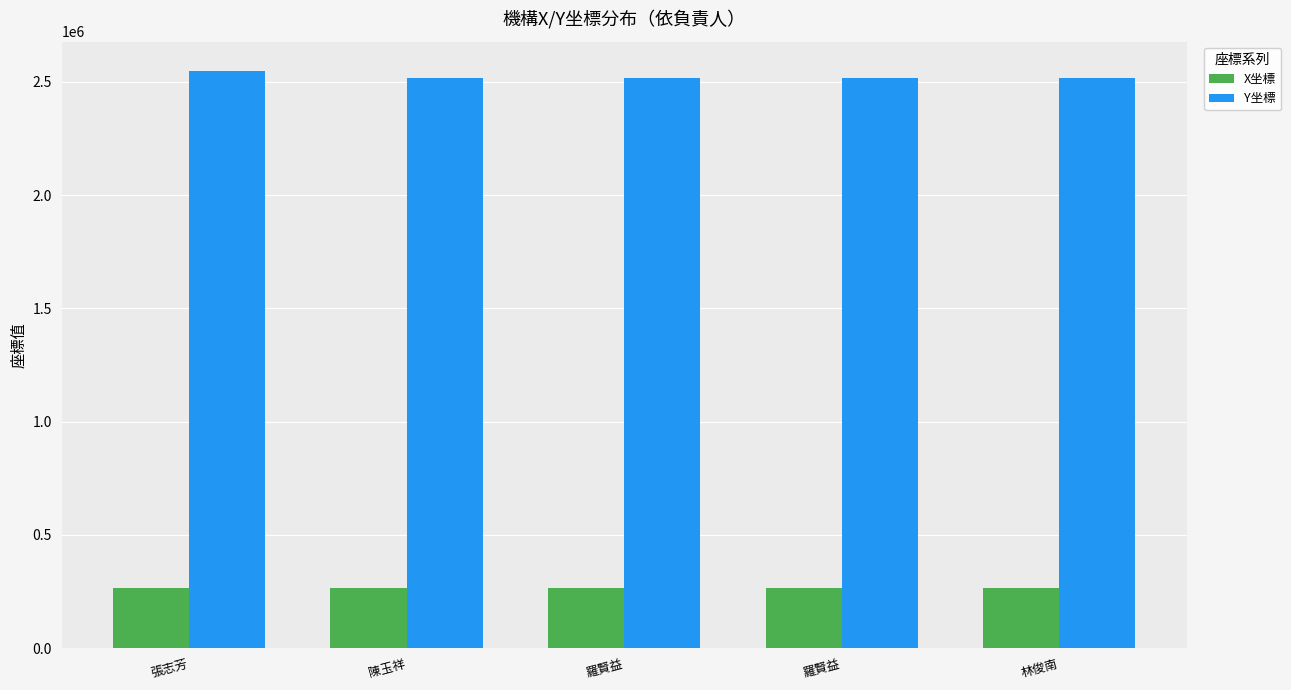

Which series changed the most between 陳玉祥 and 羅賢益?

Y坐標